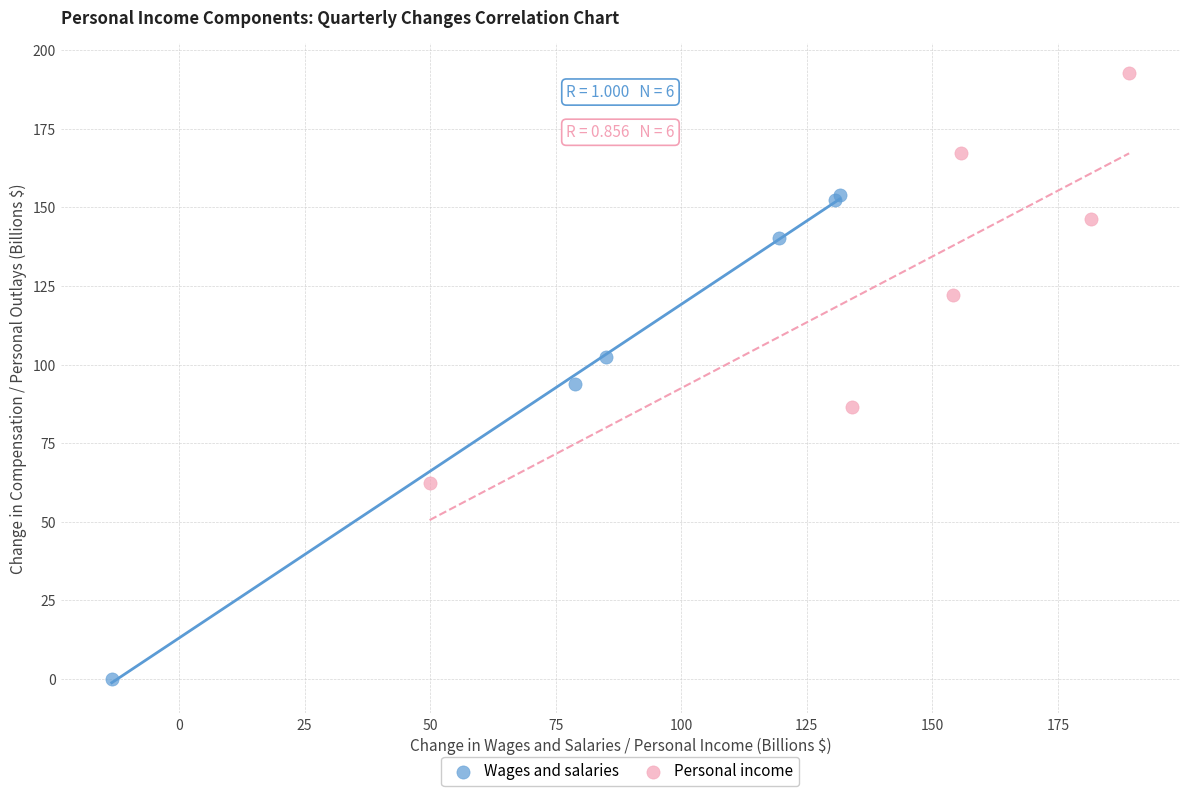

Which series contains the highest Y value?

Personal income